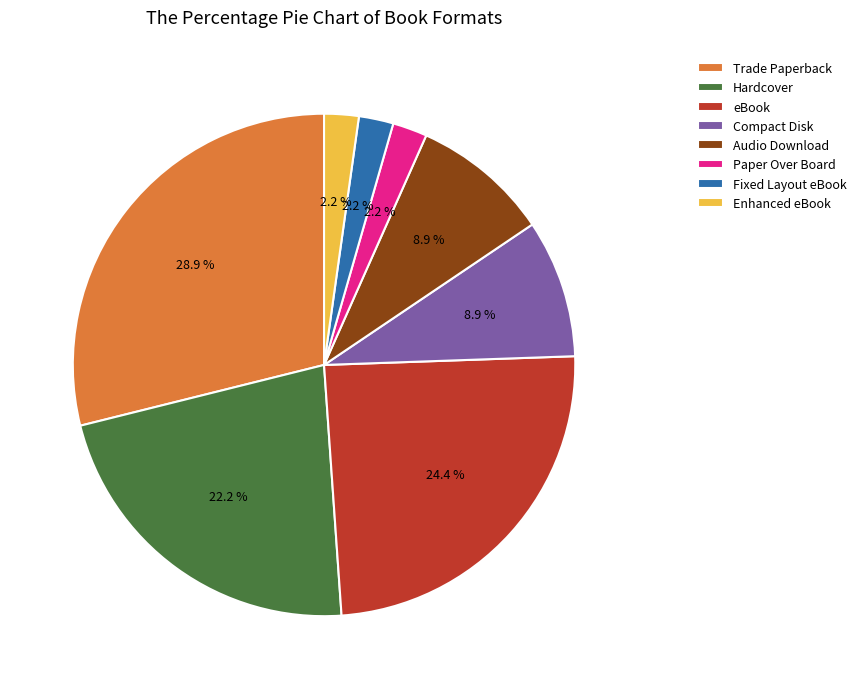

Between Enhanced eBook and Trade Paperback, which is larger?

Trade Paperback